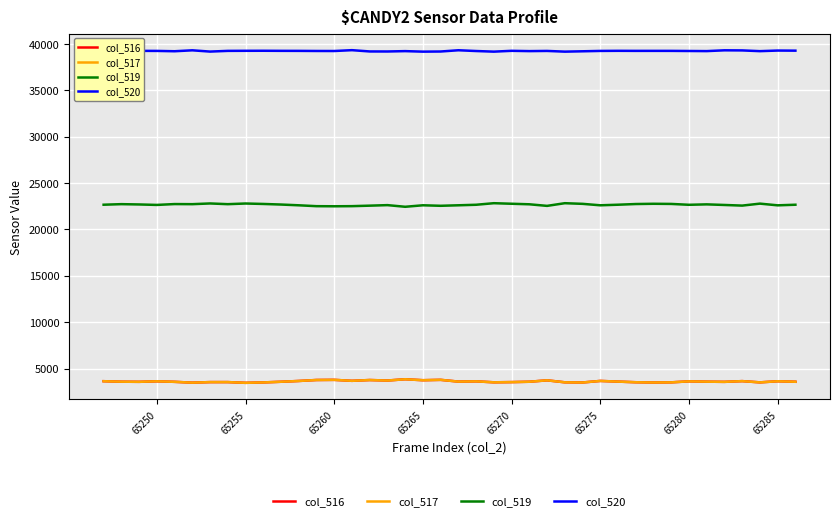

True or false: col_517 and col_520 cross at least once.

False